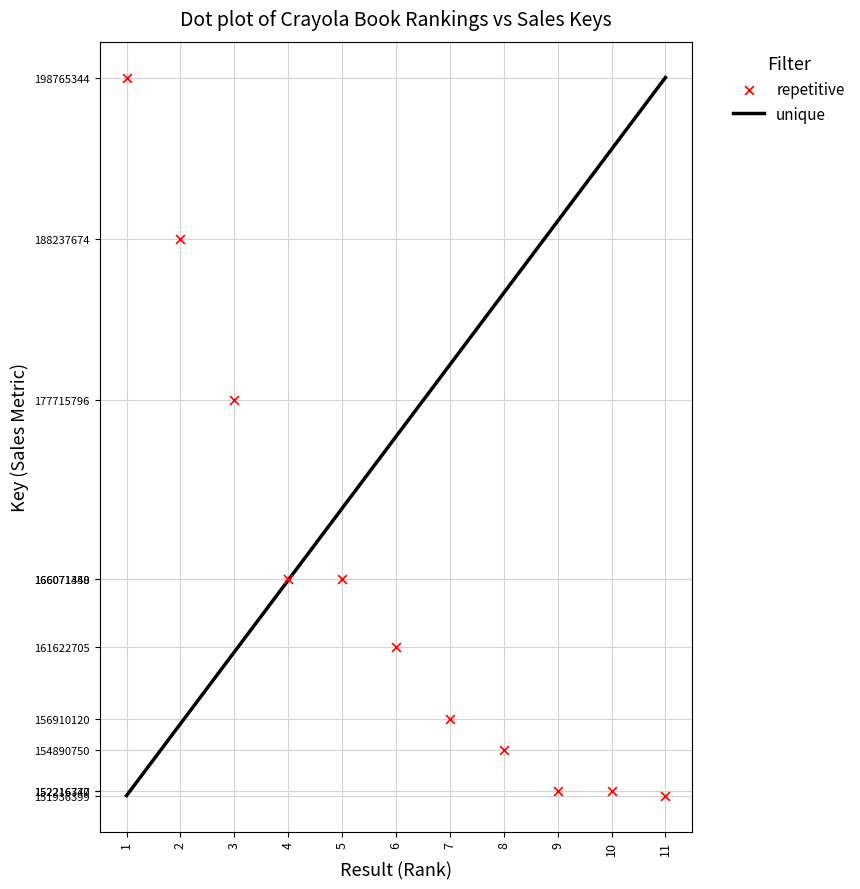

What is the range of X values (max minus min)?

10